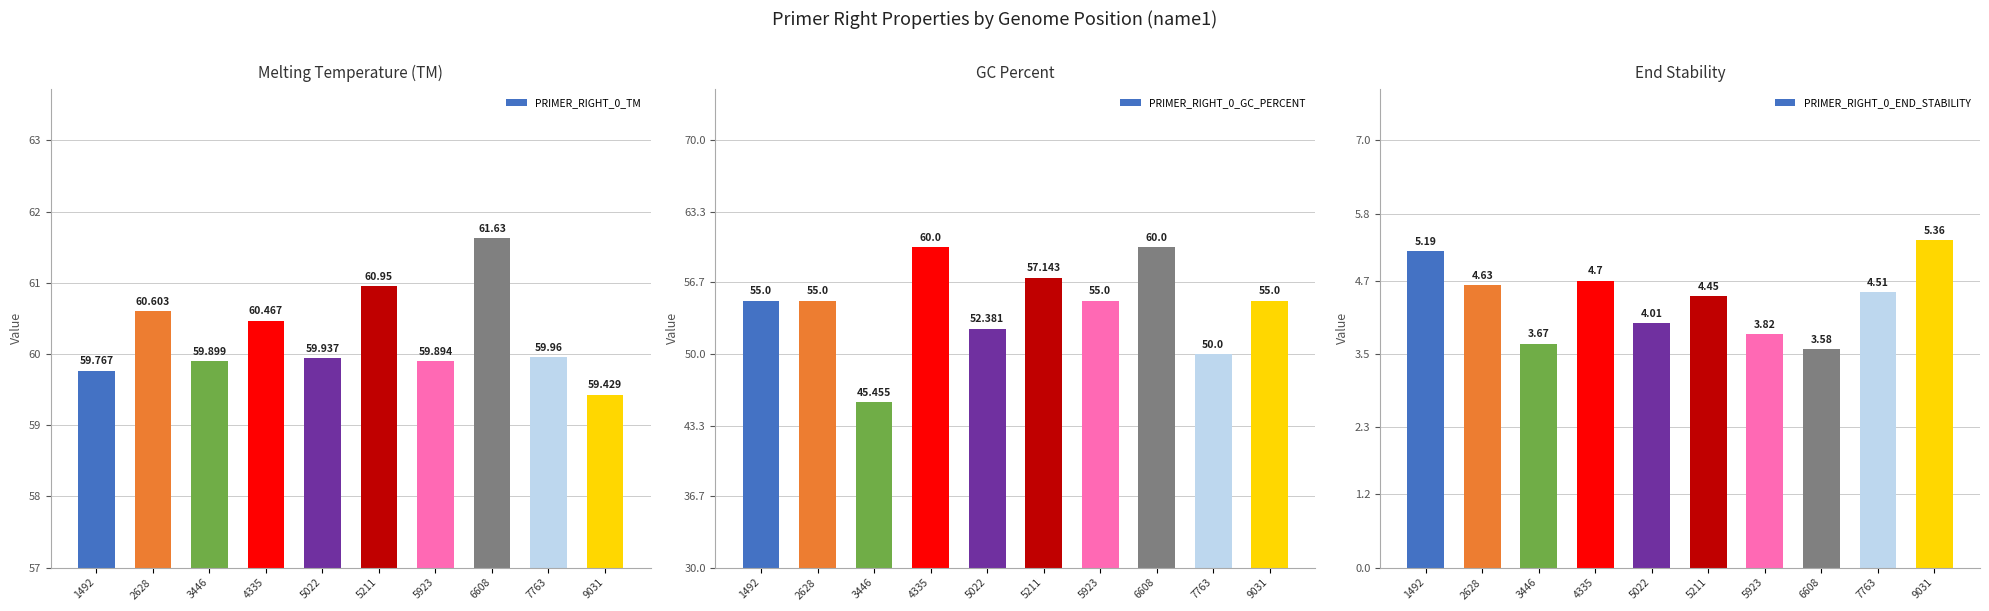

Which category has the highest value across all series?

6608